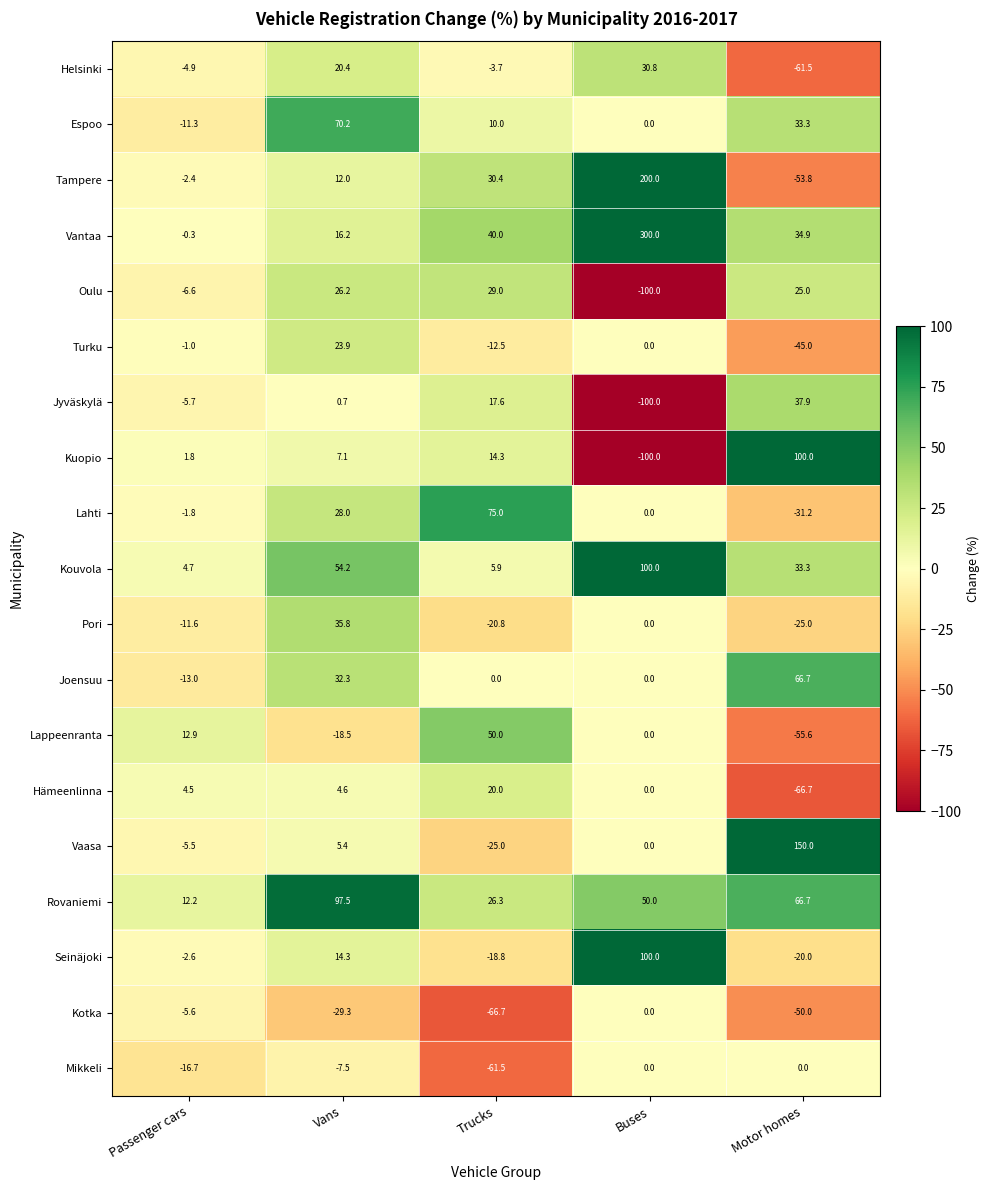

At Trucks, list the series in order from largest to smallest.

Lahti, Lappeenranta, Vantaa, Tampere, Oulu, Rovaniemi, Hämeenlinna, Jyväskylä, Kuopio, Espoo, Kouvola, Joensuu, Helsinki, Turku, Seinäjoki, Pori, Vaasa, Mikkeli, Kotka